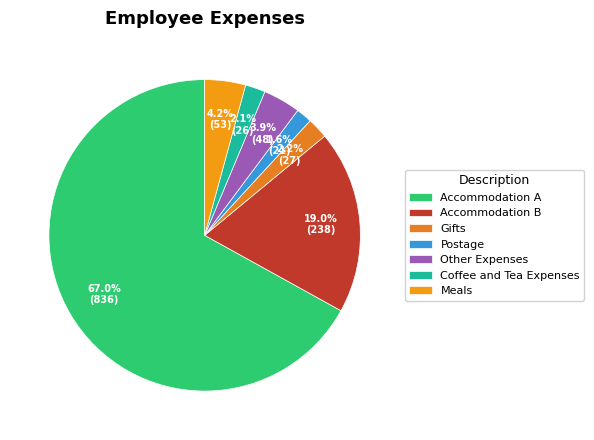

To the nearest percent, what percentage of the pie is Meals?

4%